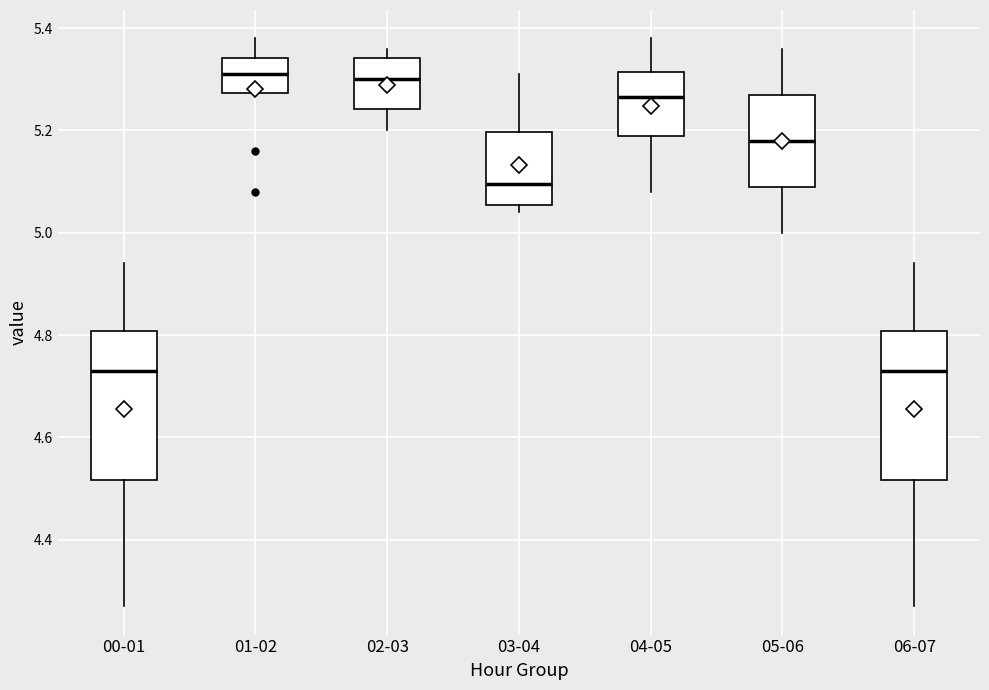

Reading left to right, read every box against the y-axis: the position of its median line, the range the box covers, and the ends of its whiskers. The values are not printed on the chart, so give them approximately, as read against the axis.

00-01: median 4.74, box 4.52 to 4.80, whiskers 4.28 to 4.94
01-02: median 5.32, box 5.28 to 5.34, whiskers 5.28 to 5.38
02-03: median 5.30, box 5.24 to 5.34, whiskers 5.20 to 5.36
03-04: median 5.10, box 5.06 to 5.20, whiskers 5.04 to 5.32
04-05: median 5.26, box 5.20 to 5.32, whiskers 5.08 to 5.38
05-06: median 5.18, box 5.10 to 5.28, whiskers 5.00 to 5.36
06-07: median 4.74, box 4.52 to 4.80, whiskers 4.28 to 4.94